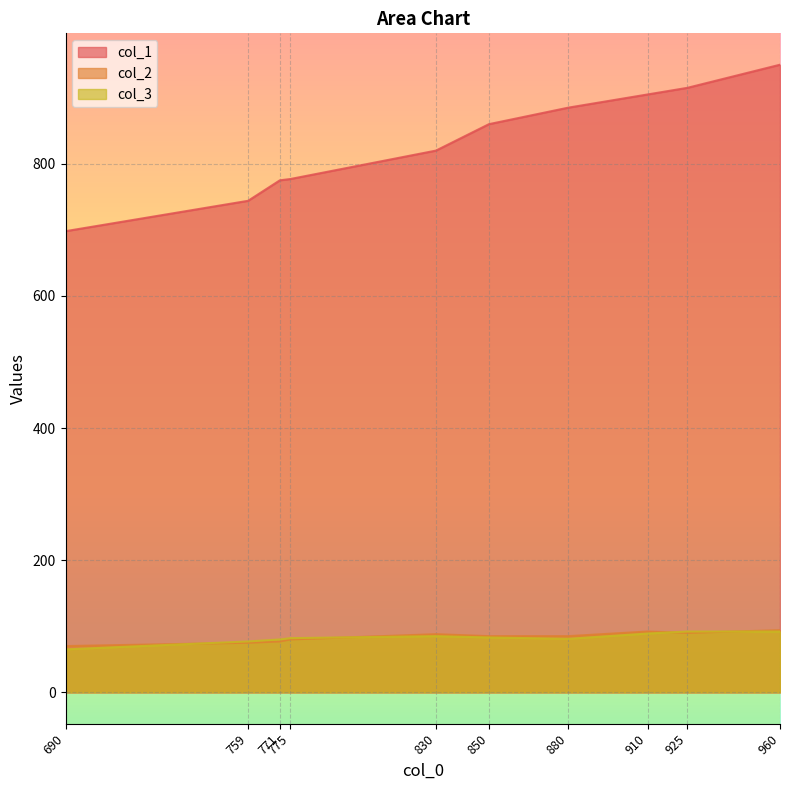

Which has a higher value, 880 or 759?

880